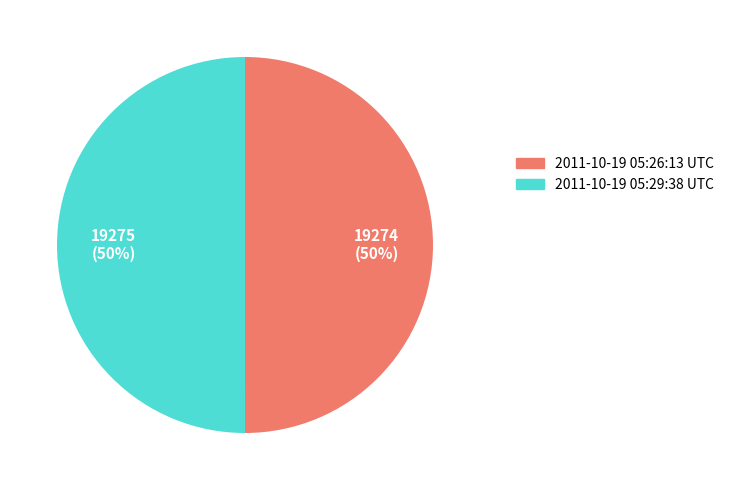

Is the sum of 2011-10-19 05:26:13 UTC and 2011-10-19 05:29:38 UTC greater than half?

Yes